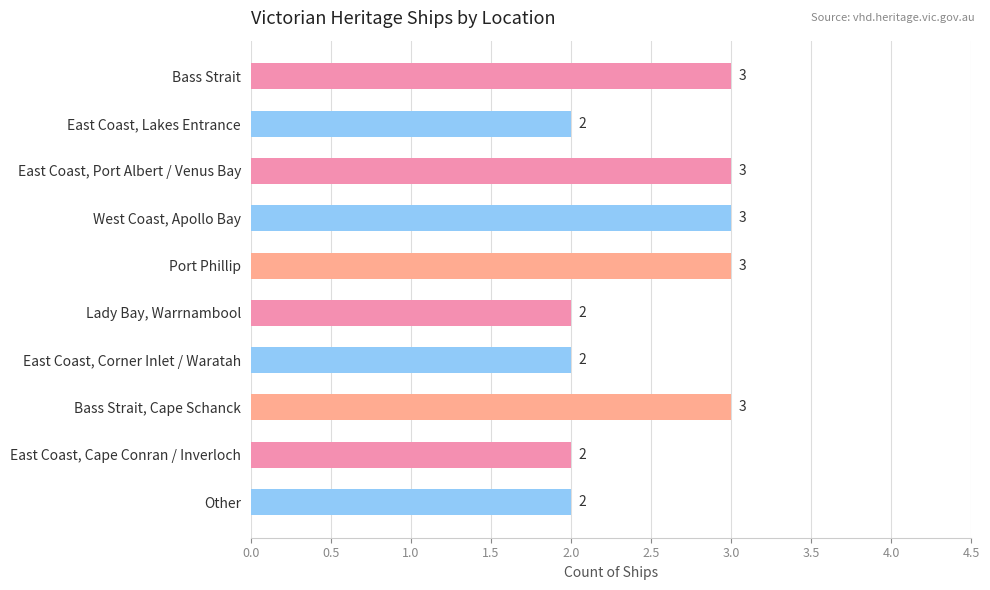

Reading bottom to top, what are all the values shown in this chart?

2	2	3	2	2	3	3	3	2	3